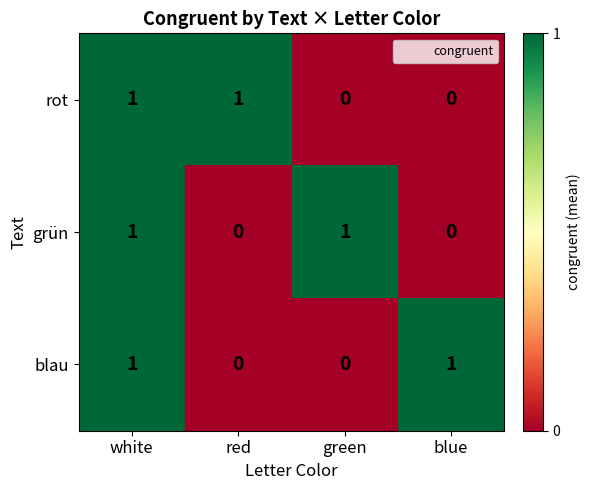

At how many categories does at least one series exceed 0?

4